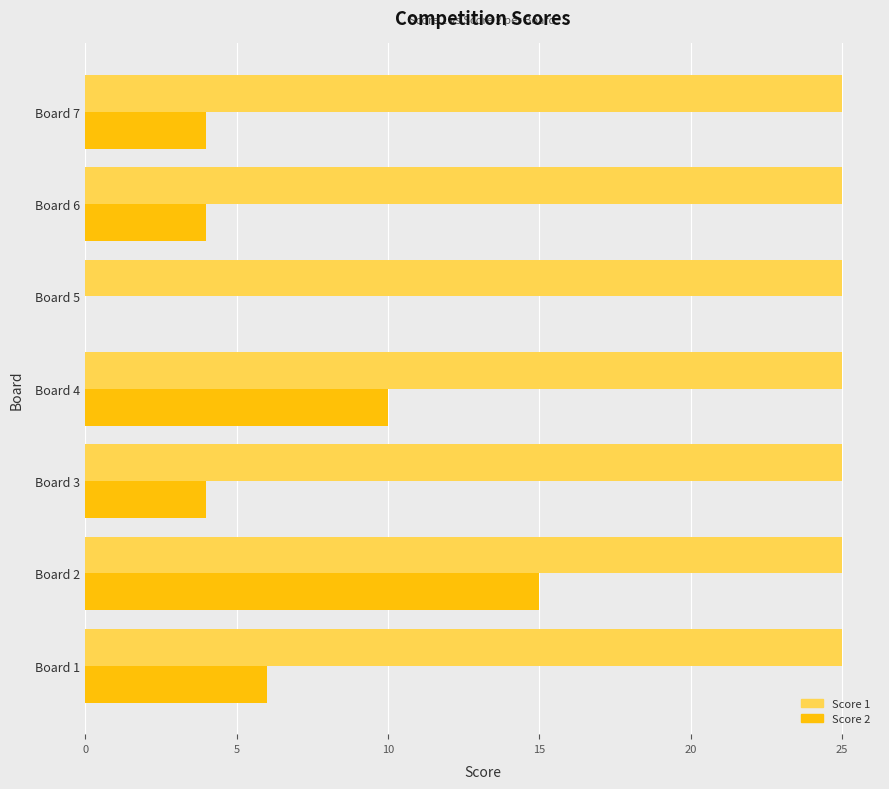

What is the sum of the Score 2 values at Board 1 and Board 5?

6